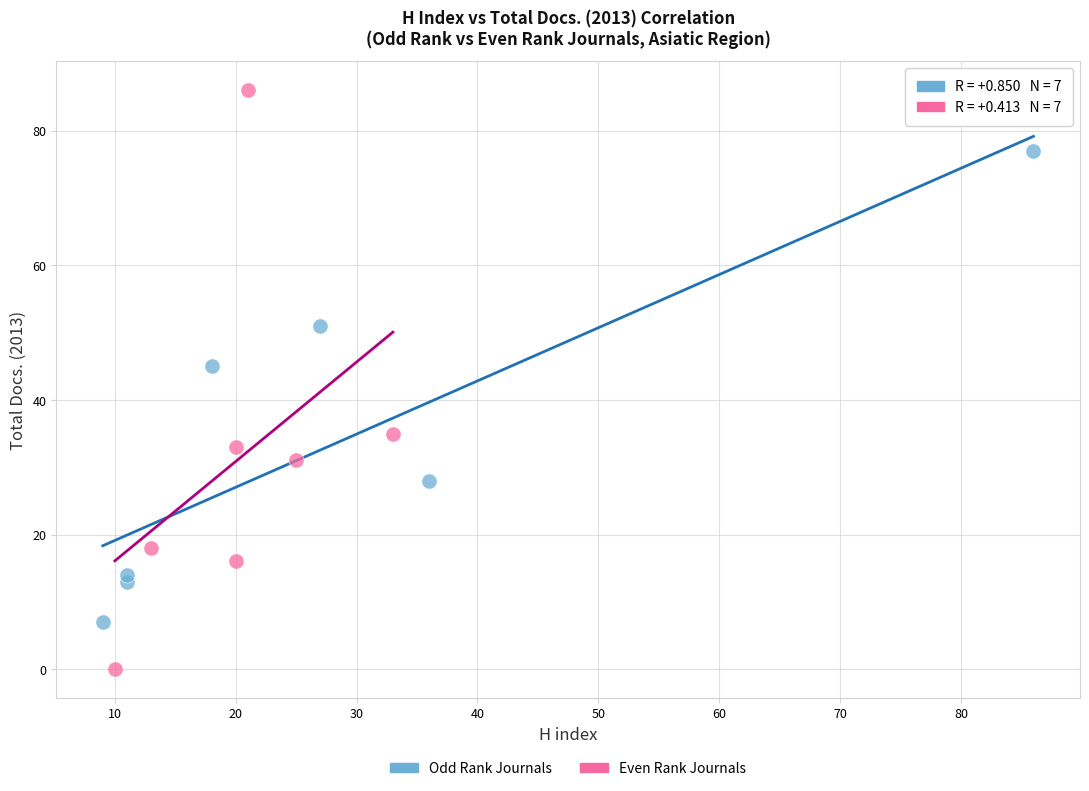

Which series has the largest Y range (max minus min)?

Even Rank Journals